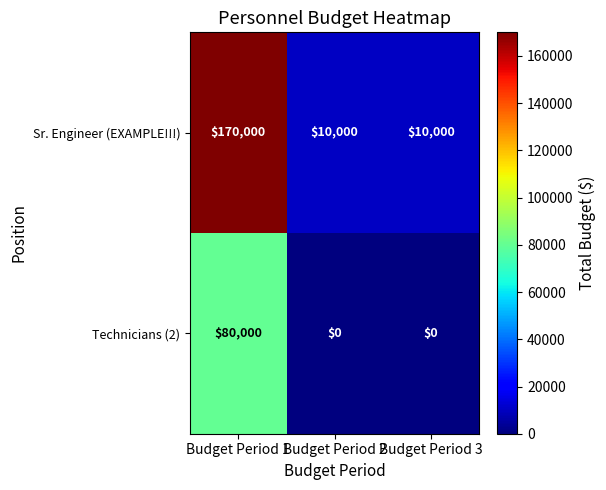

List the series in order of their peak value, lowest first.

Technicians (2), Sr. Engineer (EXAMPLE!!!)